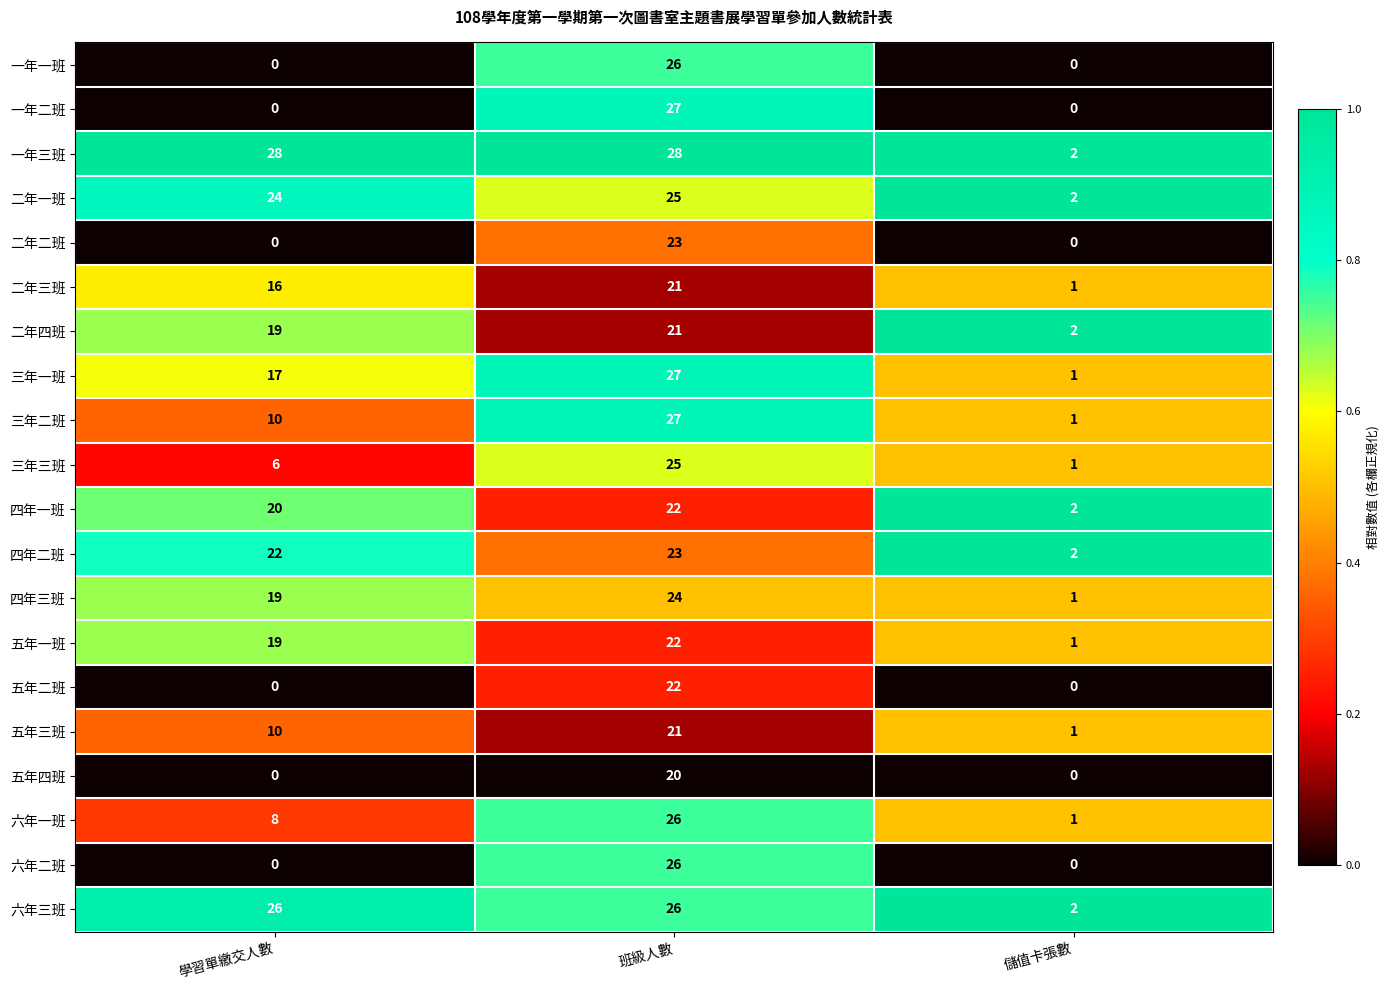

The value of 四年二班 at 儲值卡張數 is 3. True or false?

False